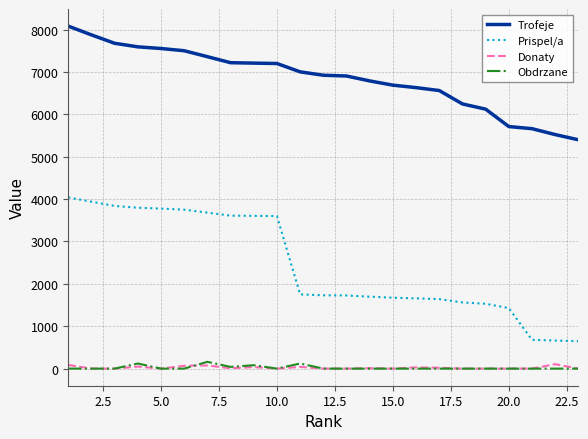

What is the maximum value shown in the chart?

8081